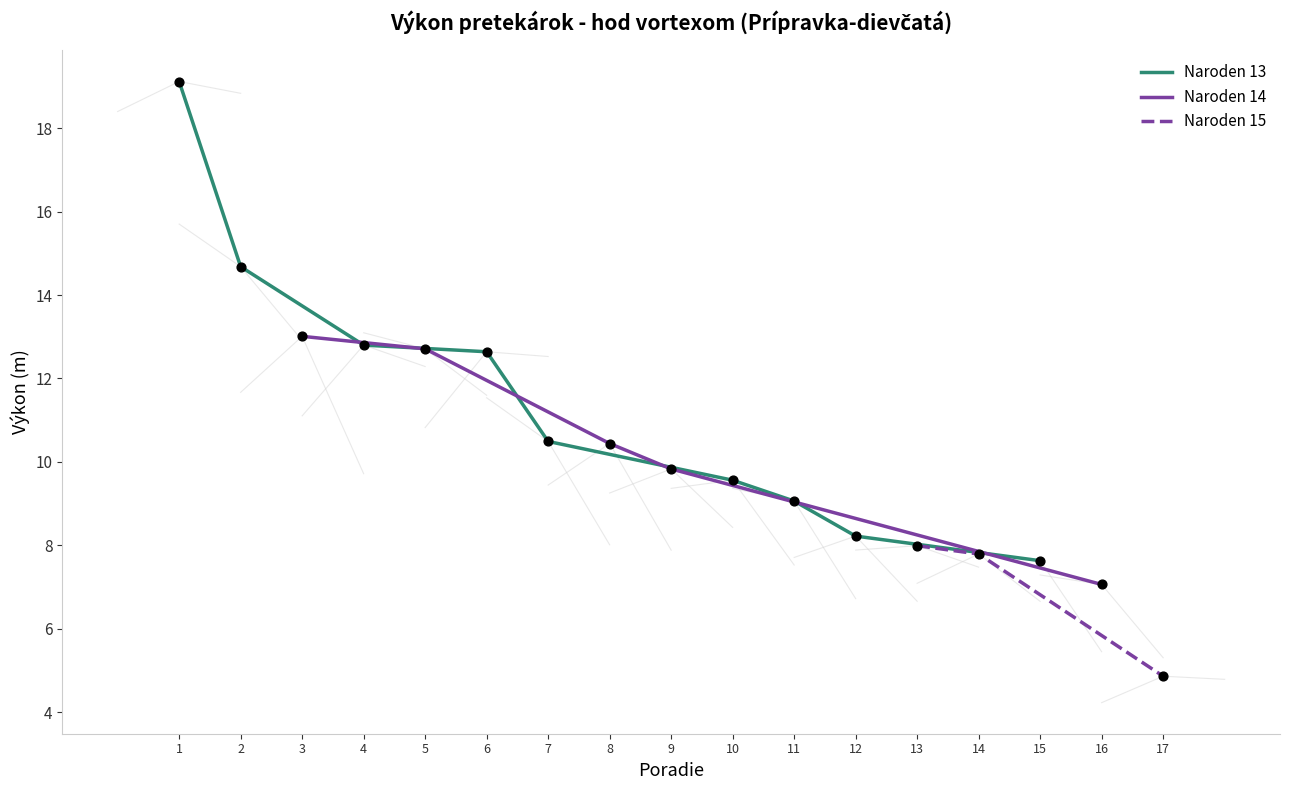

What is the change in value from 16 to 17?

-2.2